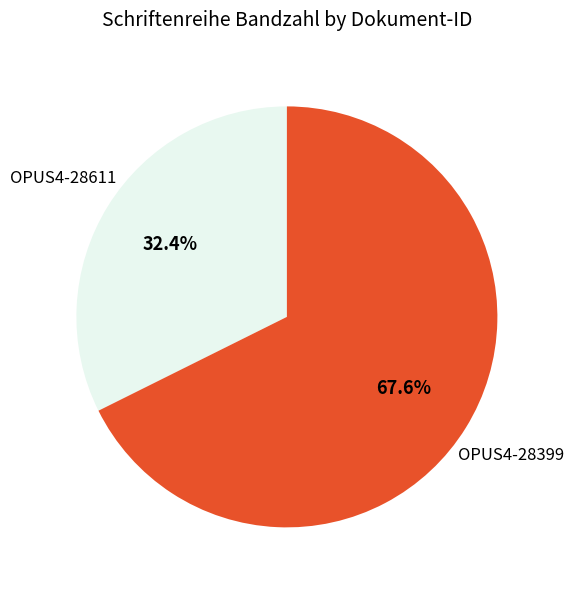

Approximately how many times larger is the value at OPUS4-28399 compared to OPUS4-28611?

2.1